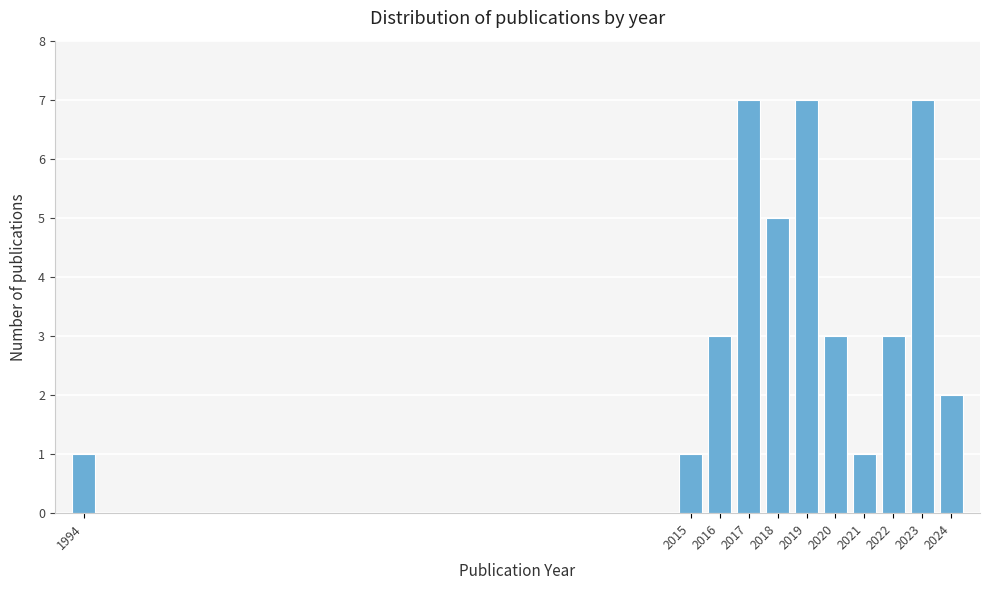

Reading left to right, transcribe all the data shown in this chart.

1	1	3	7	5	7	3	1	3	7	2